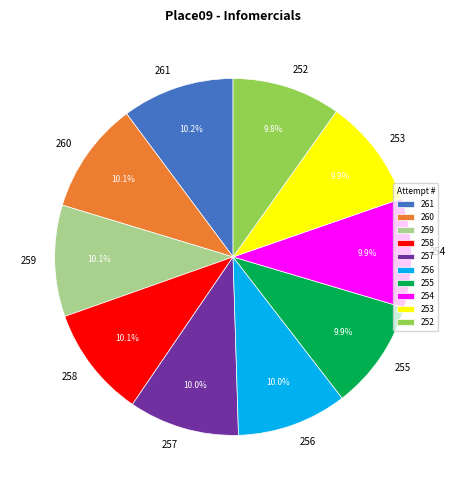

True or false: 253 accounts for 10% of the total.

True